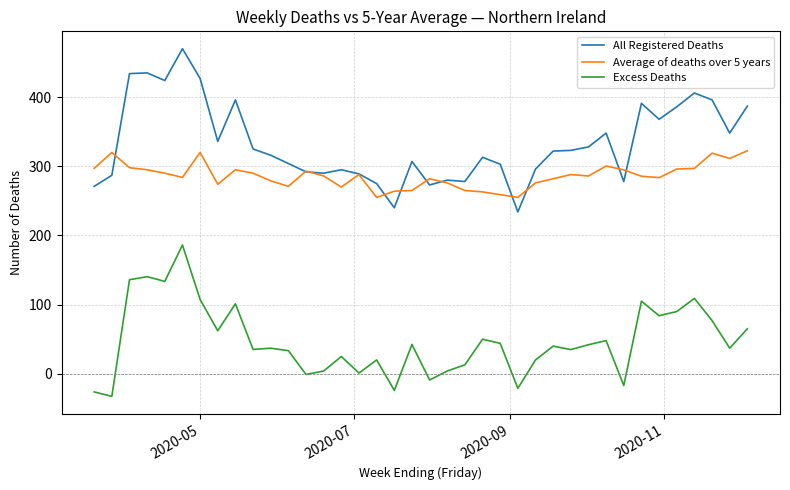

What is the maximum value shown in the chart?

470.0